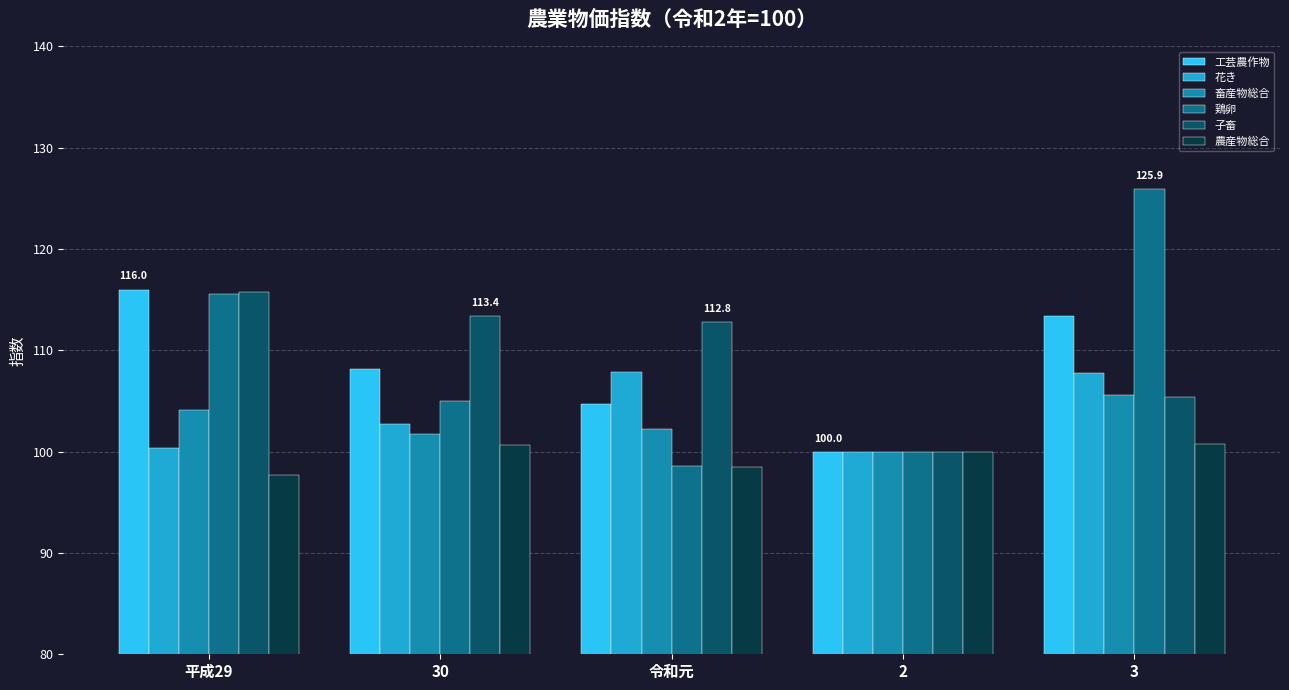

What are all the series names shown in the legend?

工芸農作物, 花き, 畜産物総合, 鶏卵, 子畜, 農産物総合